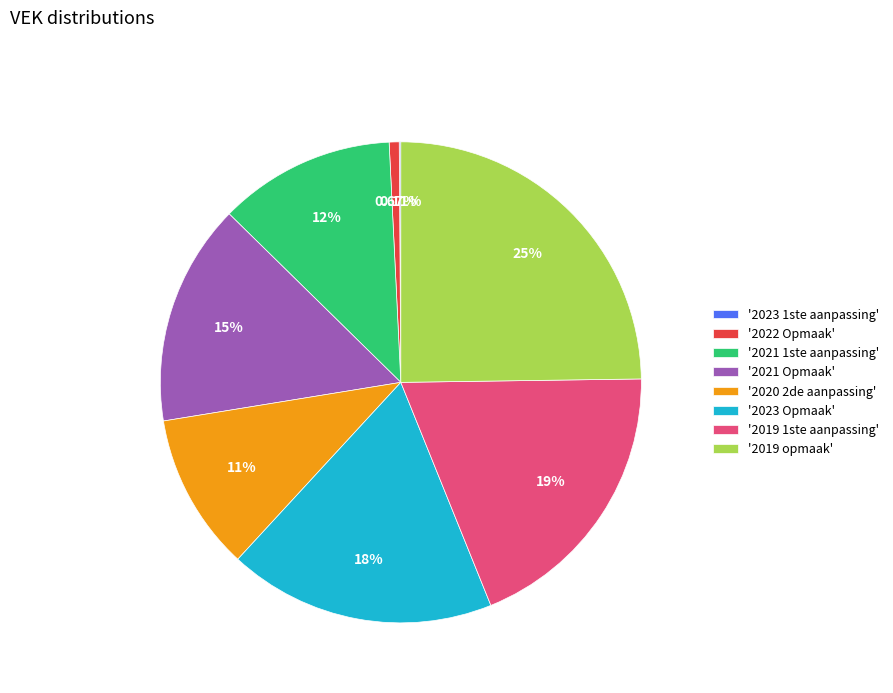

Which has a higher value, '2019 1ste aanpassing' or '2022 Opmaak'?

'2019 1ste aanpassing'